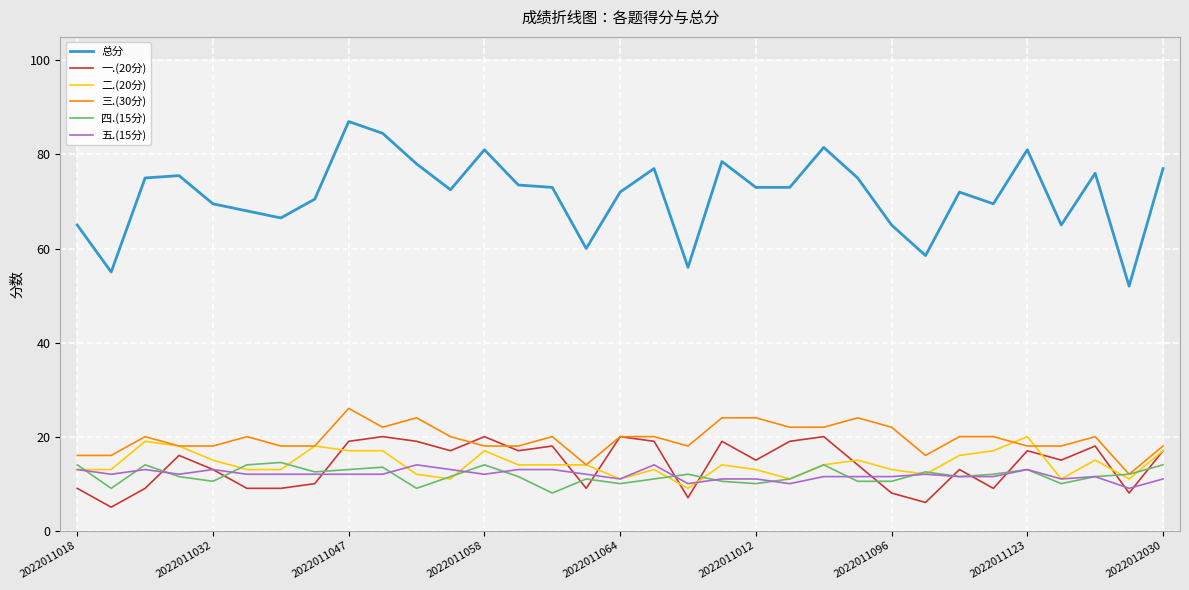

True or false: 五.(15分) has a value of 11.5 at 2022011096.

True